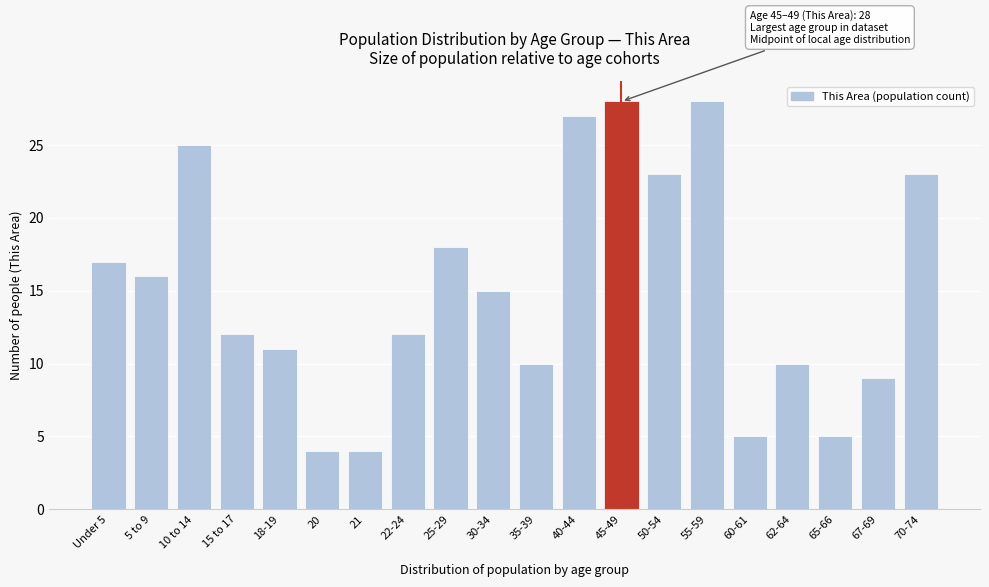

Reading left to right, list all the values displayed in this chart.

17	16	25	12	11	4	4	12	18	15	10	27	28	23	28	5	10	5	9	23